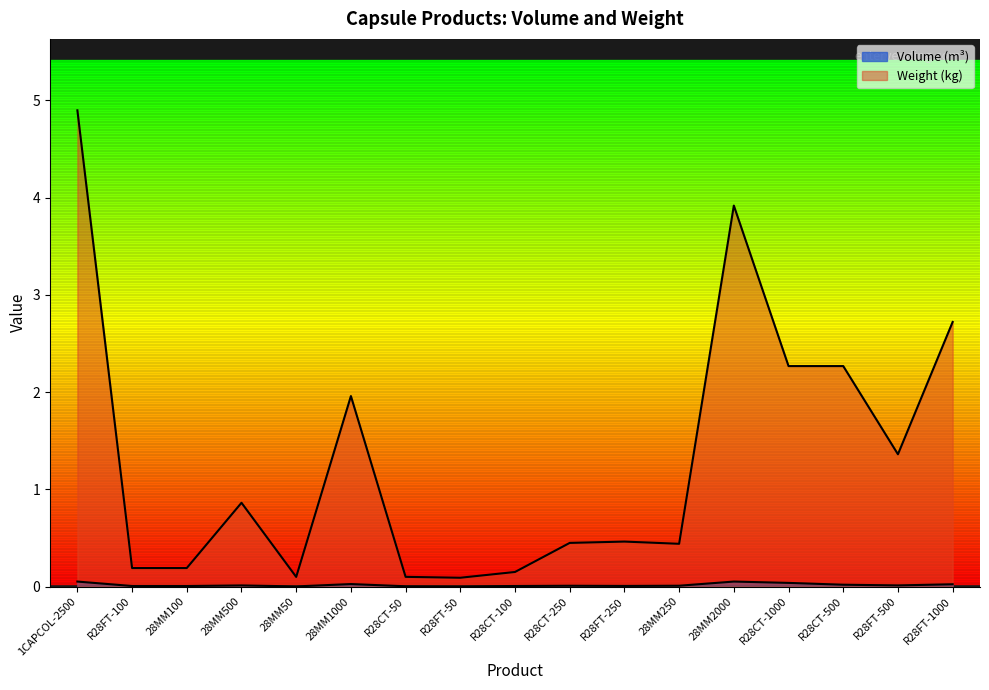

Reading left to right, list all the values displayed in this chart.

Volume (m³): 1CAPCOL-2500=0.1	R28FT-100=0.0	28MM100=0.0	28MM500=0.0	28MM50=0.0	28MM1000=0.0	R28CT-50=0.0	R28FT-50=0.0	R28CT-100=0.0	R28CT-250=0.0	R28FT-250=0.0	28MM250=0.0	28MM2000=0.1	R28CT-1000=0.0	R28CT-500=0.0	R28FT-500=0.0	R28FT-1000=0.0
Weight (kg): 1CAPCOL-2500=4.9	R28FT-100=0.2	28MM100=0.2	28MM500=0.9	28MM50=0.1	28MM1000=2.0	R28CT-50=0.1	R28FT-50=0.1	R28CT-100=0.1	R28CT-250=0.4	R28FT-250=0.5	28MM250=0.4	28MM2000=3.9	R28CT-1000=2.3	R28CT-500=2.3	R28FT-500=1.4	R28FT-1000=2.7